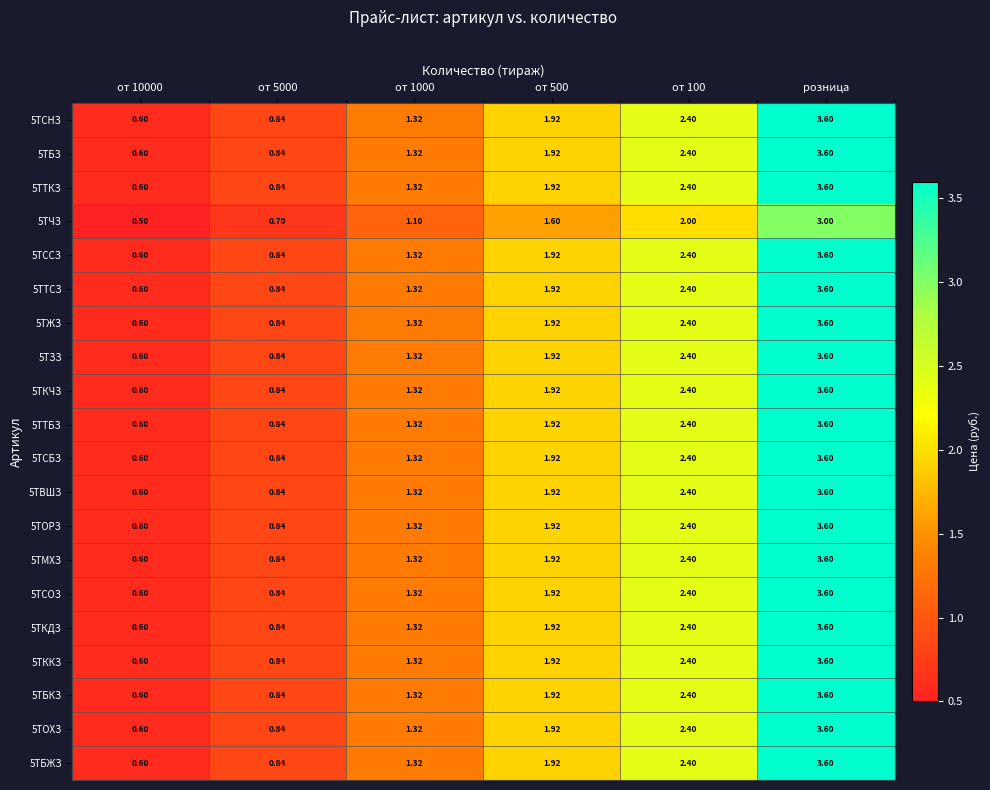

What is the total value across all series at от 500?

38.1